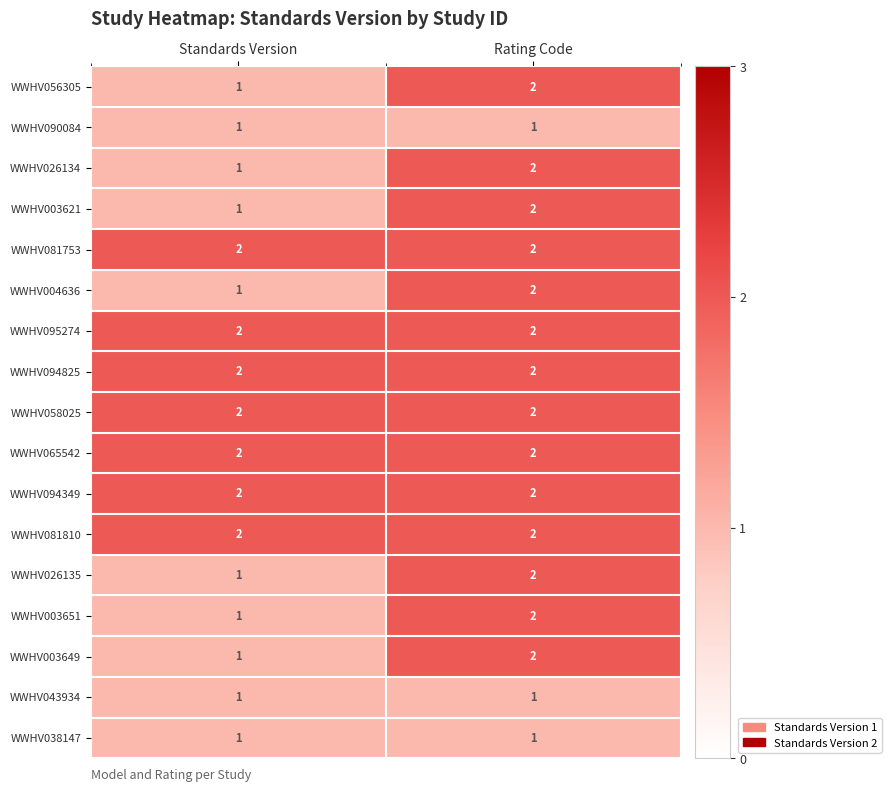

Is the value of WWHV095274 at Rating Code greater than the value of WWHV003651 at Standards Version?

Yes